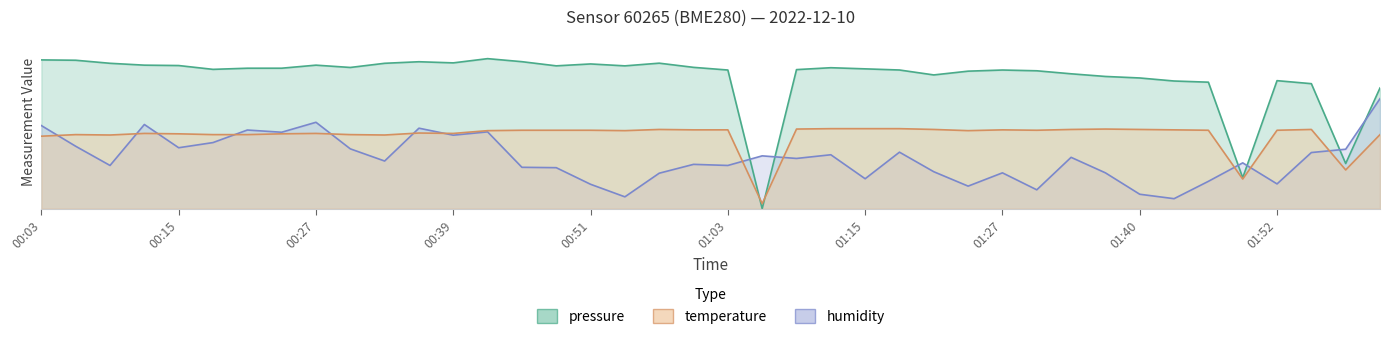

The temperature series shows 16.0 at 01:12. True or false?

True